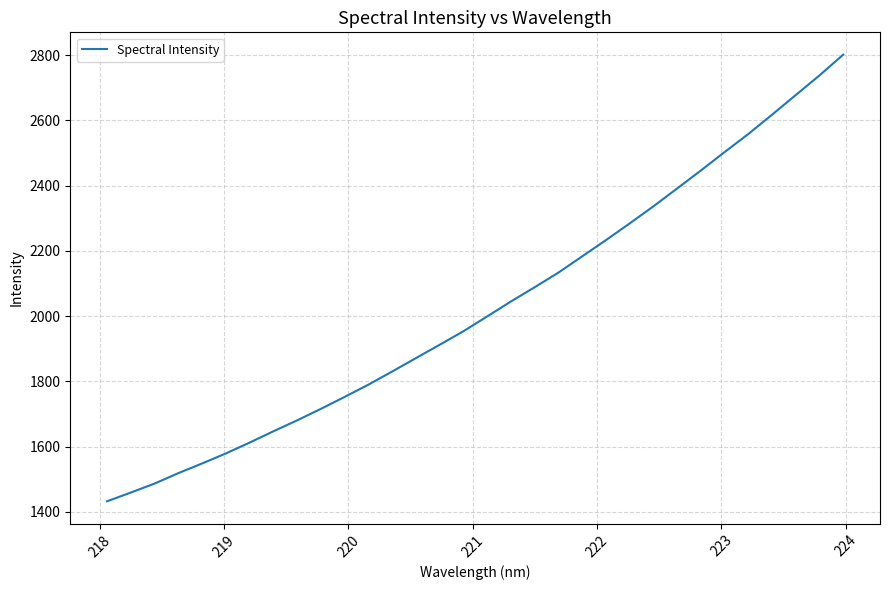

How many lines are shown in the chart?

1